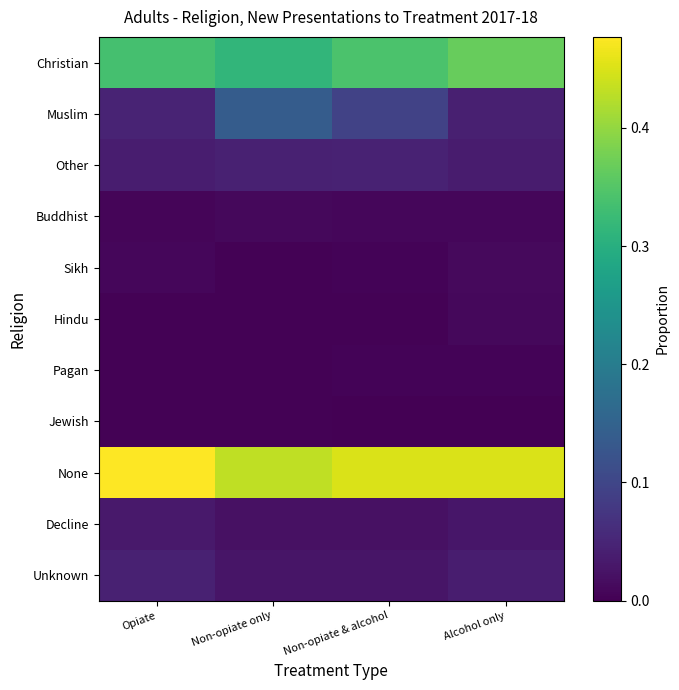

Rank the series at Non-opiate & alcohol from highest to lowest value.

None, Christian, Muslim, Other, Unknown, Decline, Buddhist, Sikh, Pagan, Hindu, Jewish